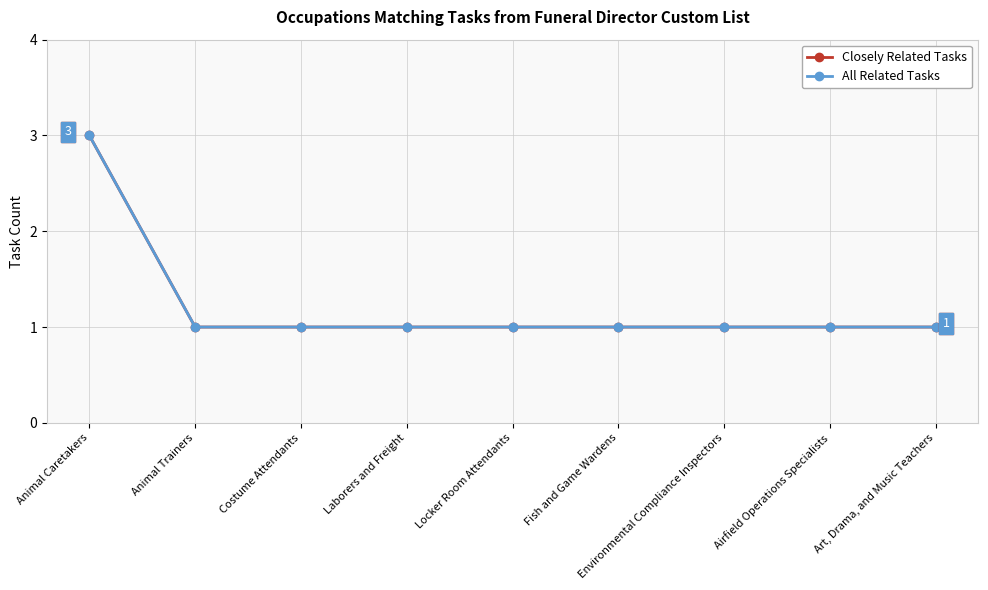

What value does the Closely Related Tasks series have at Laborers and Freight?

1